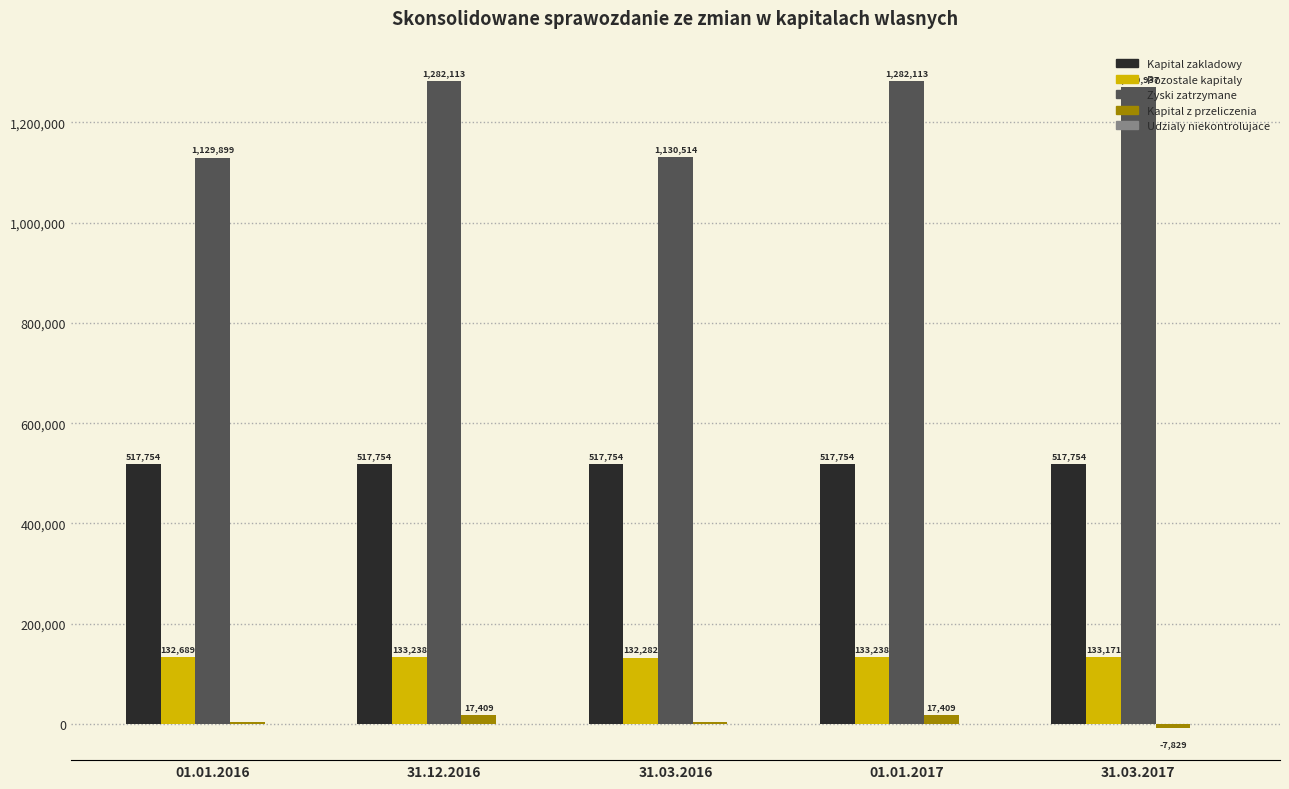

Count the number of data series in this chart.

5